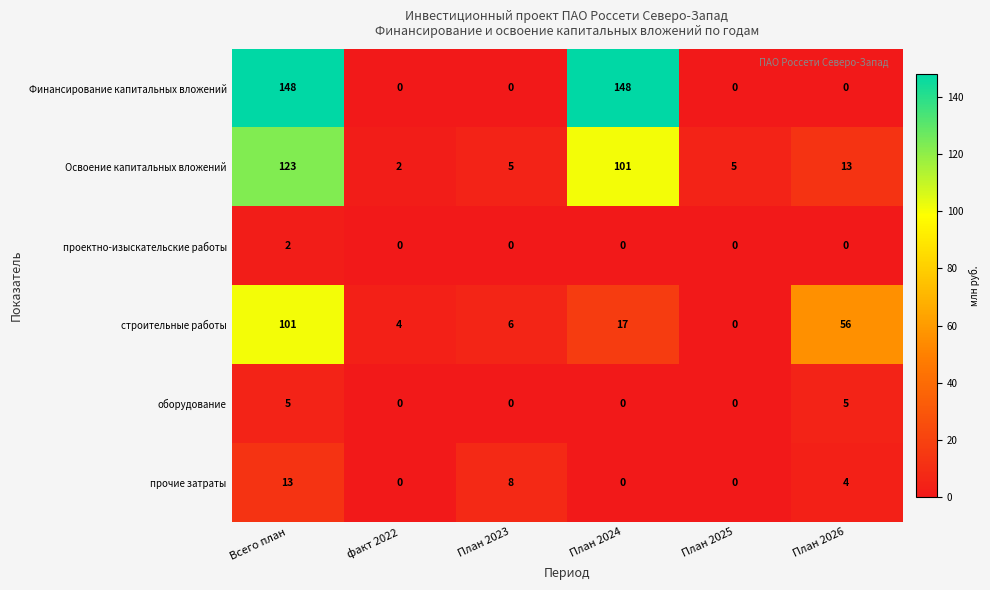

What is the greatest value displayed?

148